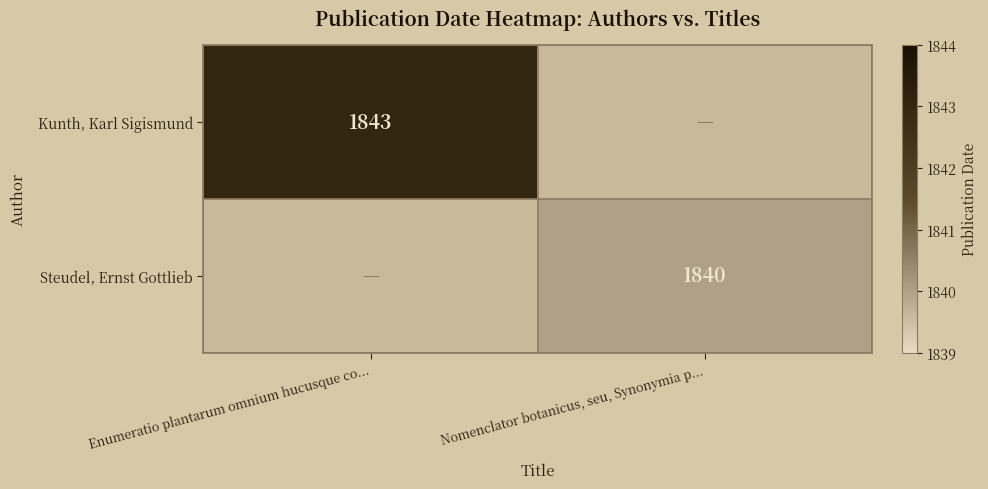

What is the maximum value shown in the chart?

1843.0